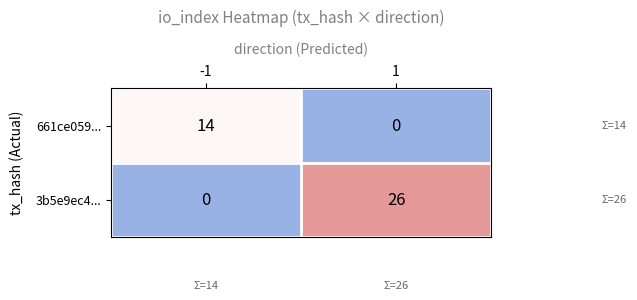

True or false: 661ce059... has a value of -6 at 1.

False